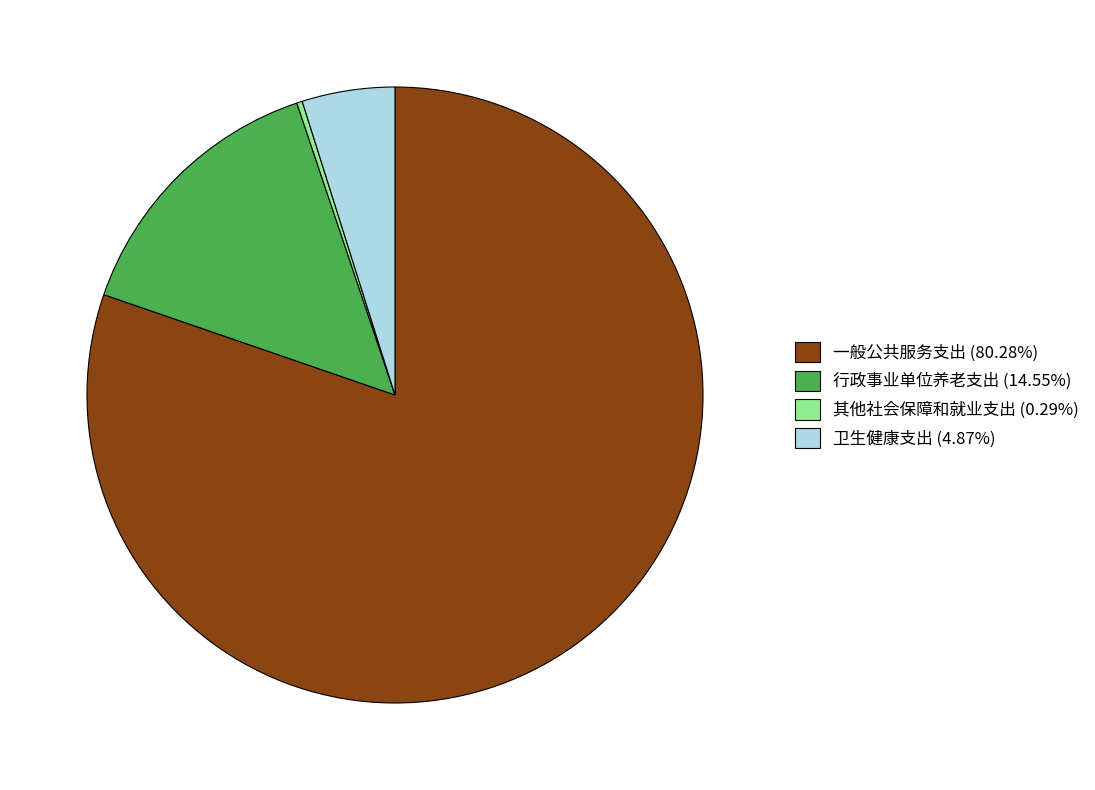

Is there a majority slice in this chart?

Yes